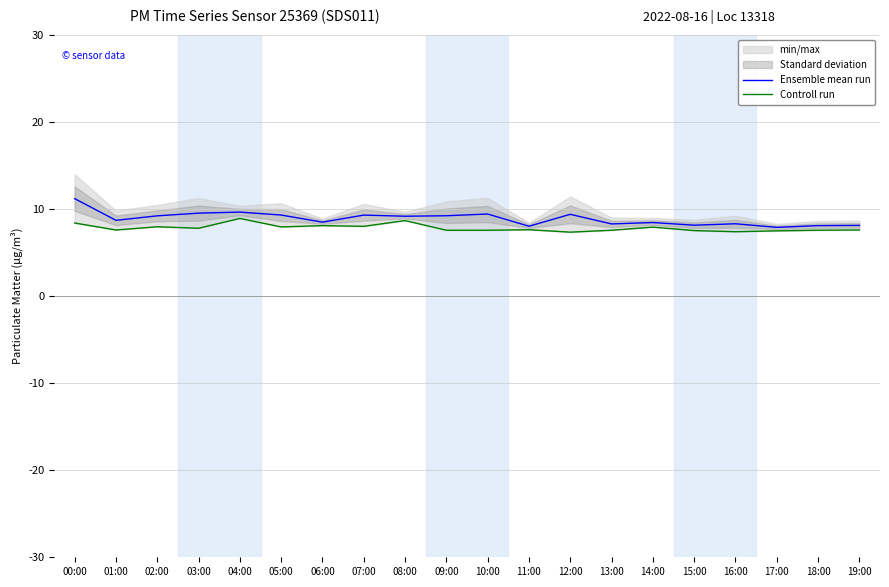

What is the sum of the Controll run values at 02:00 and 01:00?

15.6